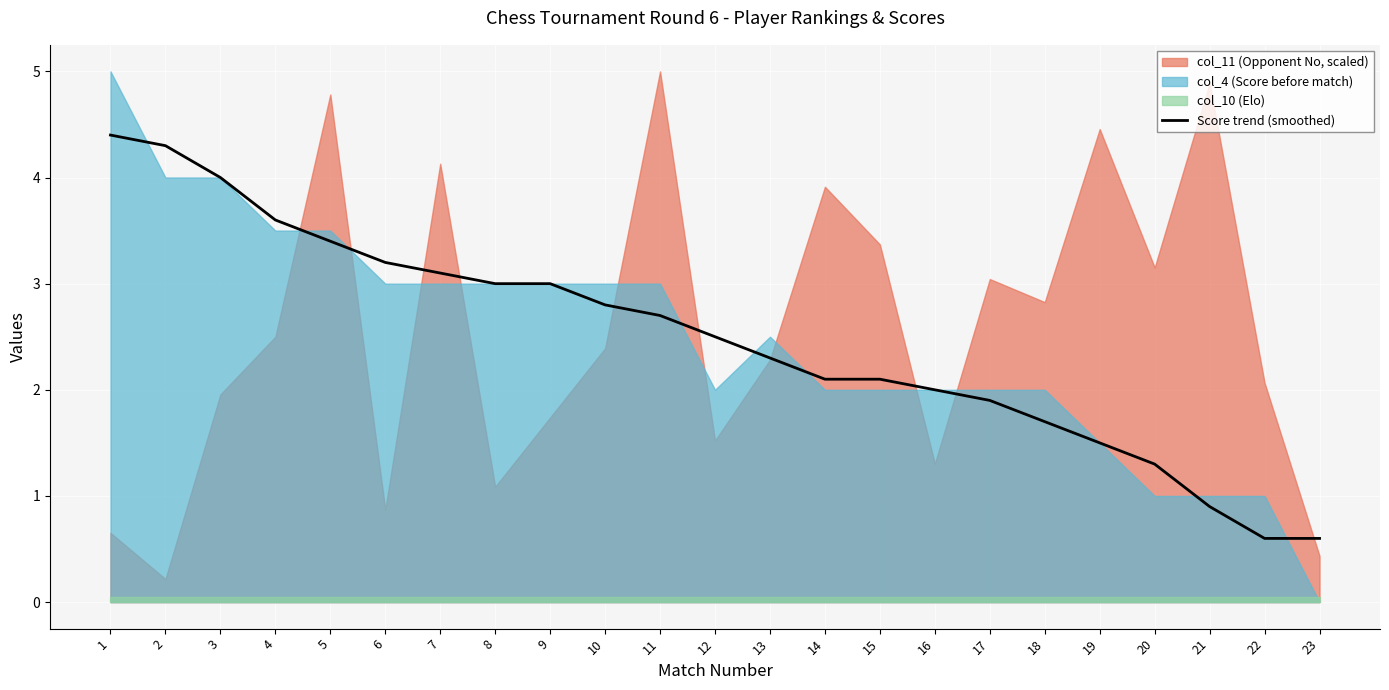

What is the value of the 8th point from the left?

3.0